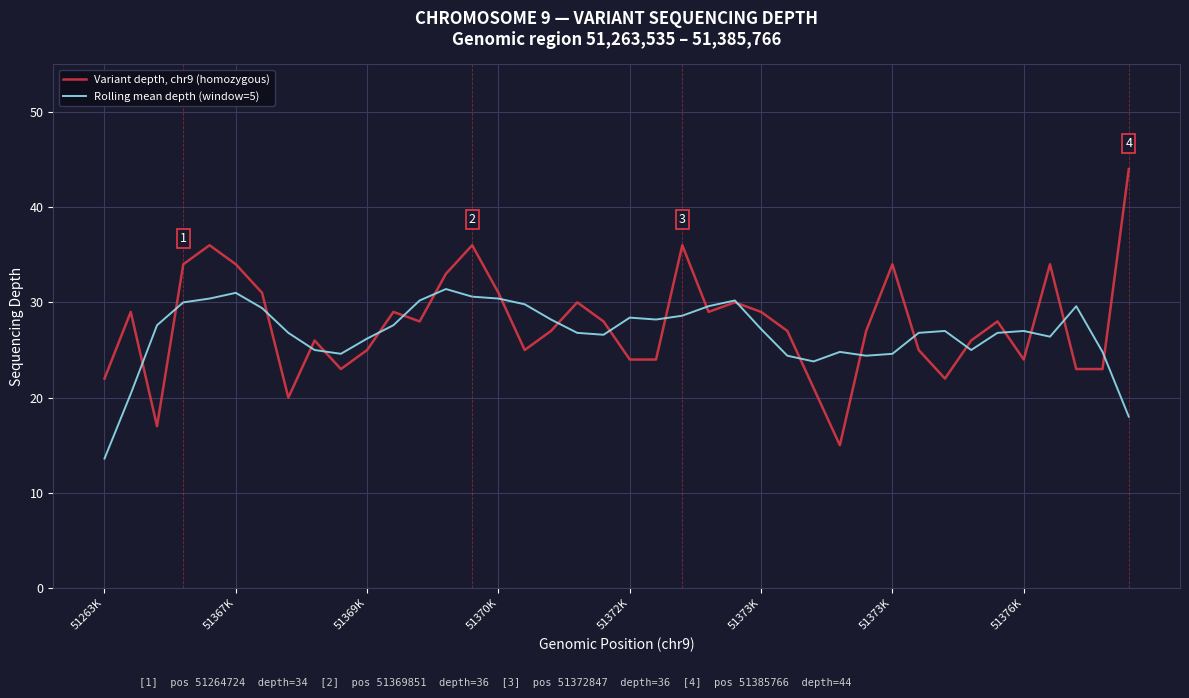

What is the minimum value shown in the chart?

13.6